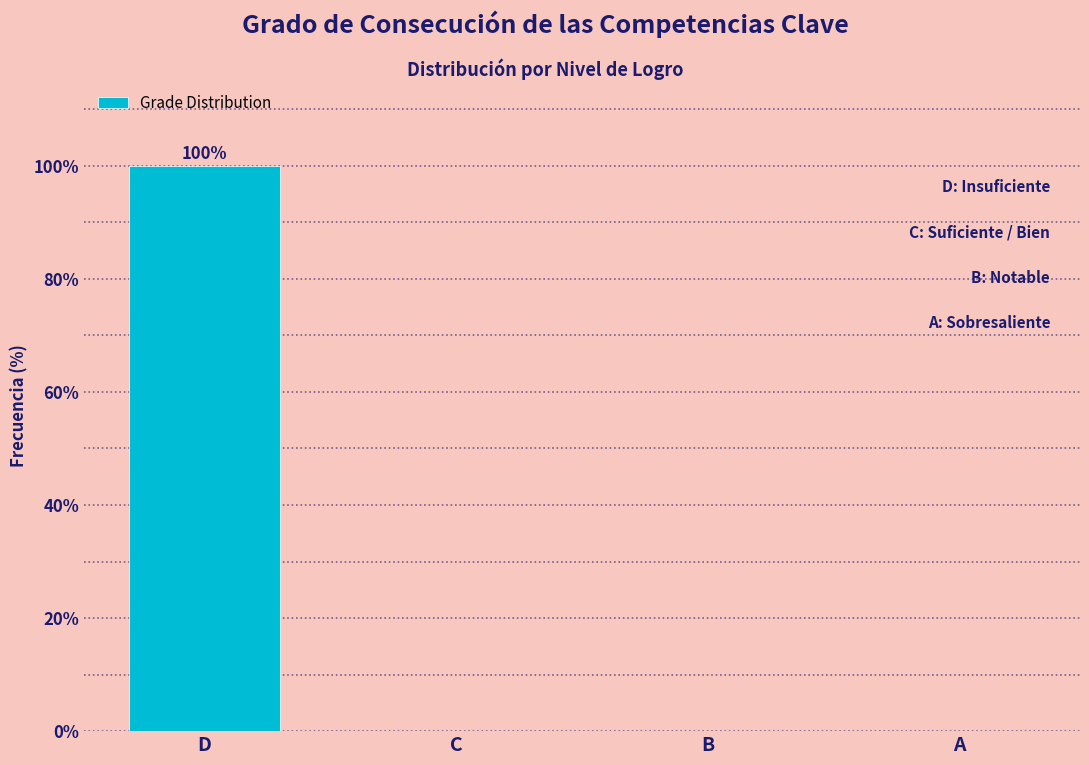

Reading left to right, extract all data points from this chart.

D=100	C=0	B=0	A=0